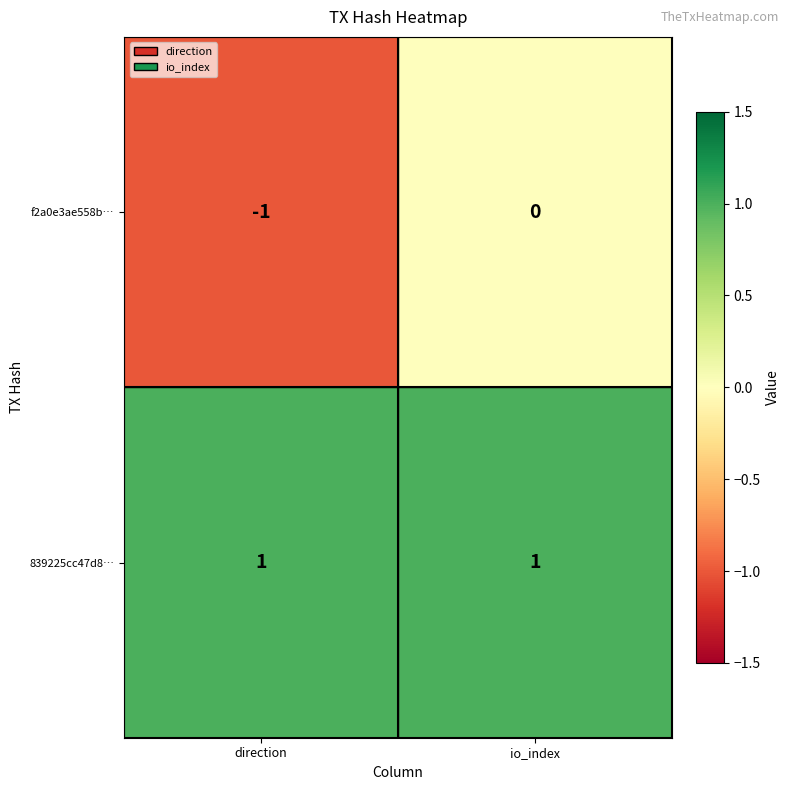

What is the minimum value shown in the chart?

-1